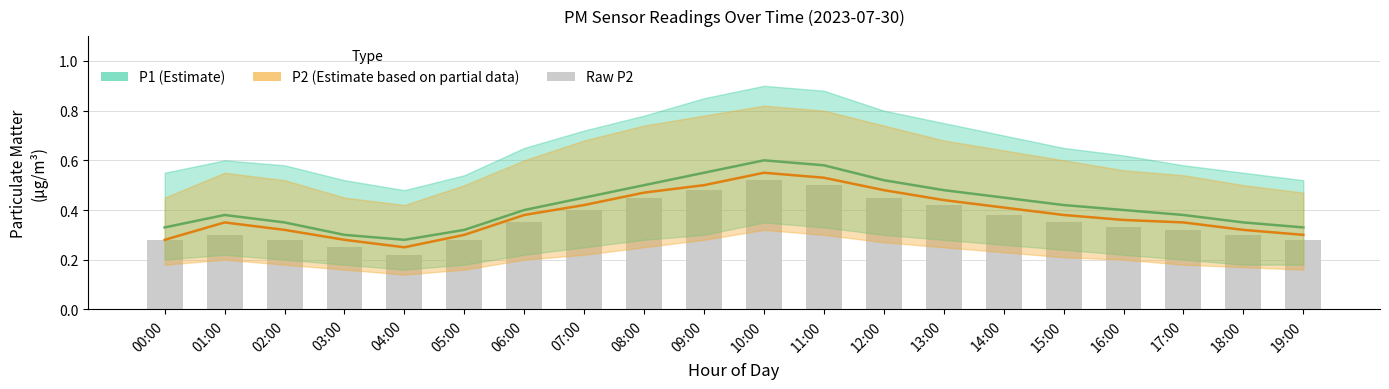

What is the difference between the highest and lowest values at 17:00?

0.1